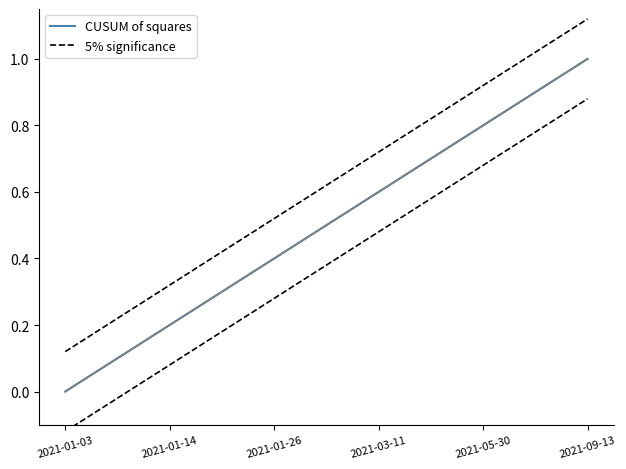

True or false: 5% significance and CUSUM of squares intersect in this chart.

False